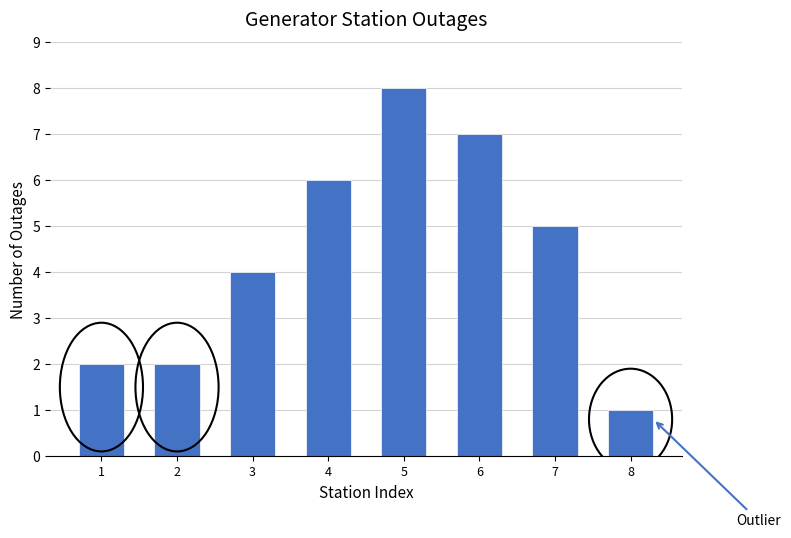

Reading left to right, extract all data points from this chart.

1=2	2=2	3=4	4=6	5=8	6=7	7=5	8=1